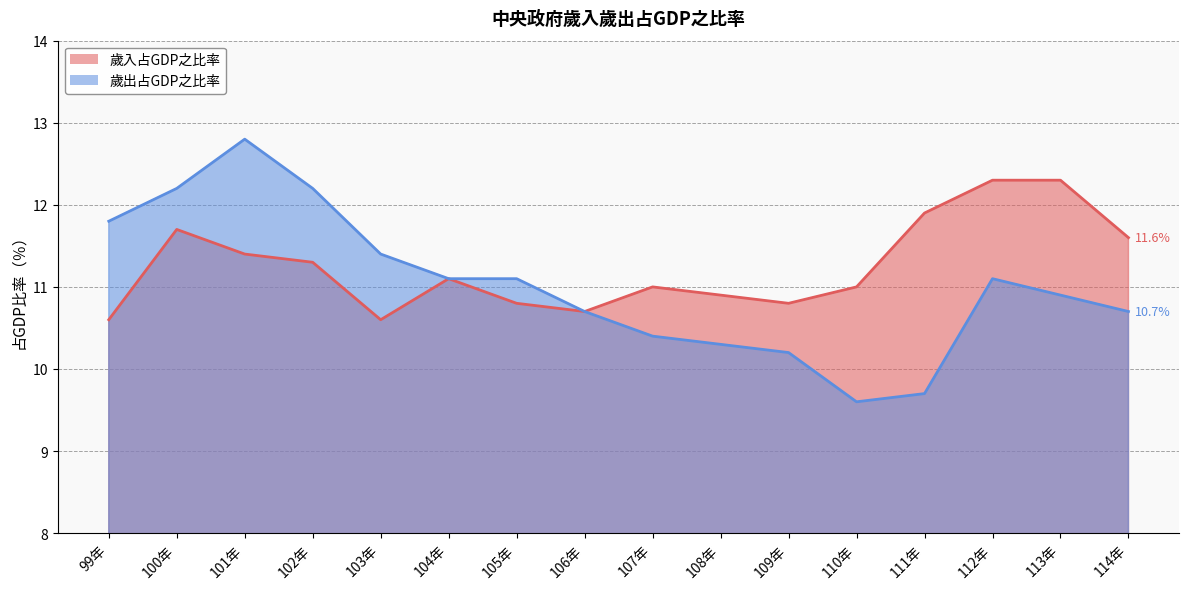

Rank the series by their maximum value, from lowest to highest.

歲入占GDP之比率, 歲出占GDP之比率